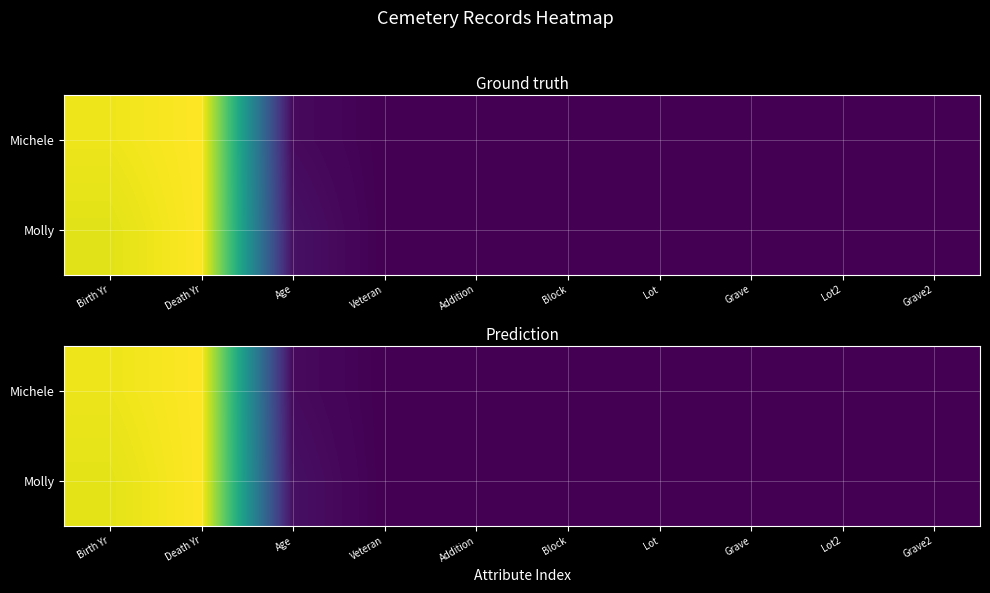

The value of Michele at Lot is 0.0. True or false?

True